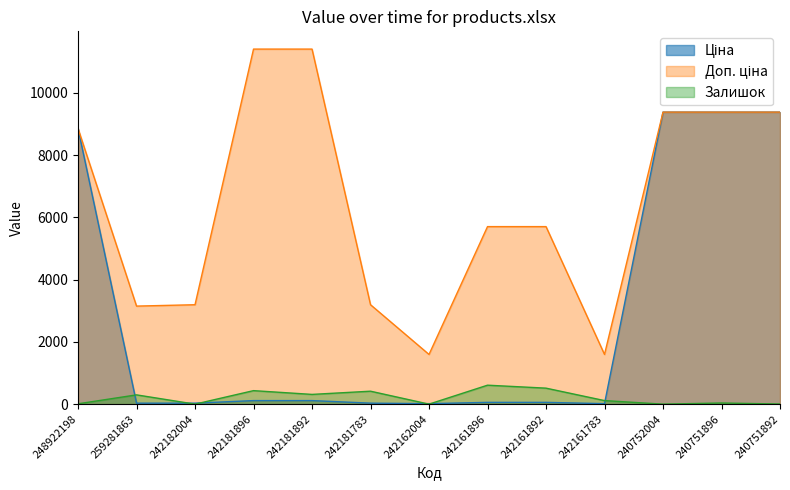

Between 242161896 and 242161892, which series saw the biggest shift?

Залишок